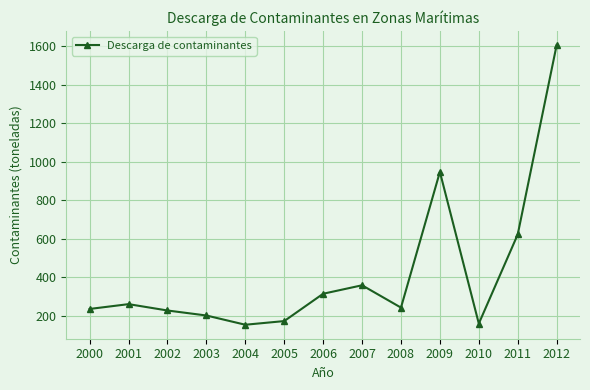

What is the value of the 2nd point from the left?

260